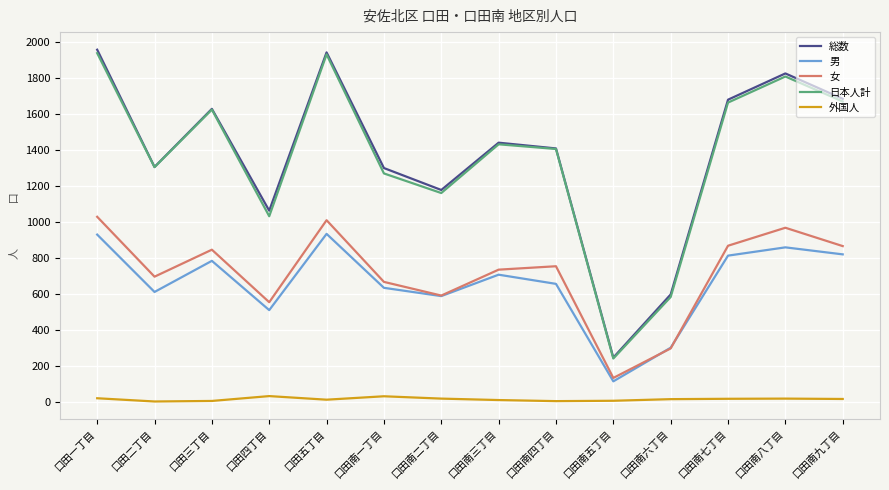

What position from the right is 口田南一丁目?

9